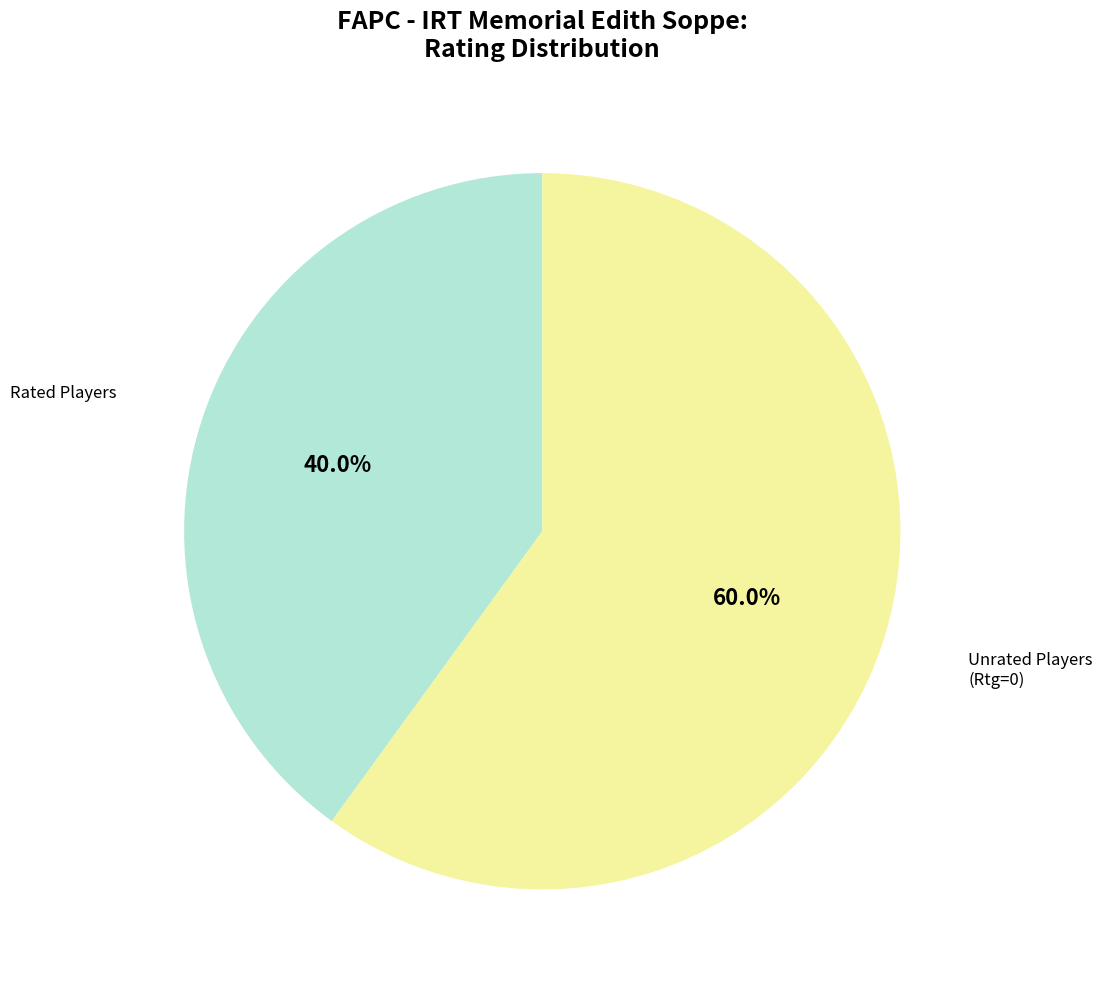

Does any single category account for the majority?

Yes